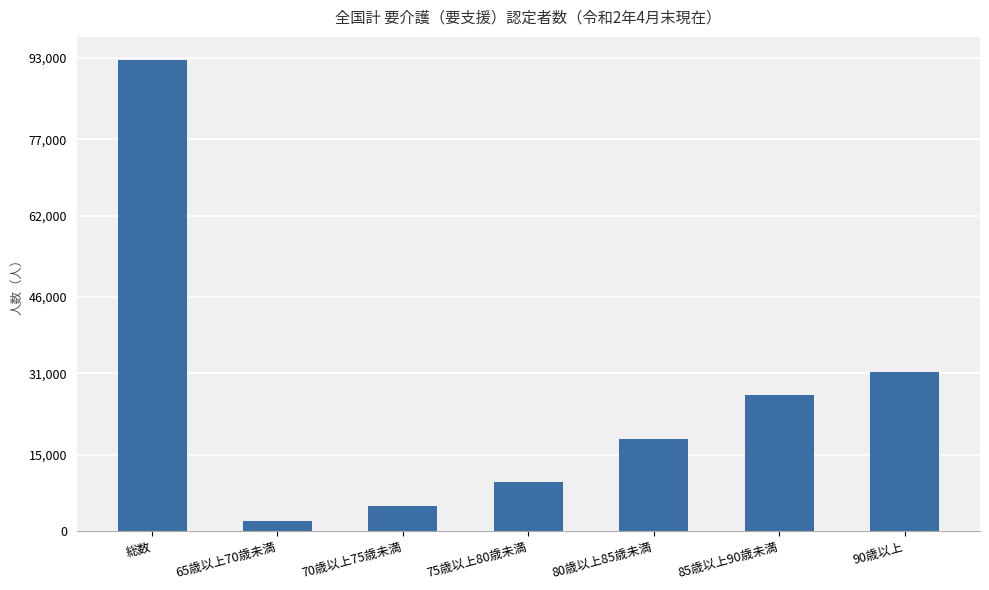

True or false: the data shows 1961 at 65歳以上70歳未満.

True